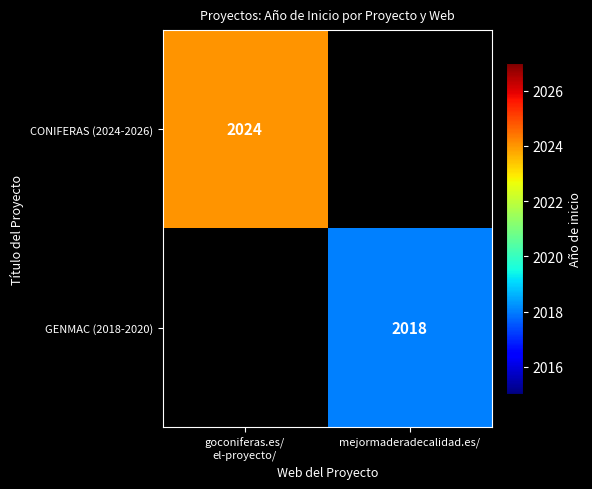

The value of GENMAC (2018-2020) at mejormaderadecalidad.es/ is 2018. True or false?

True